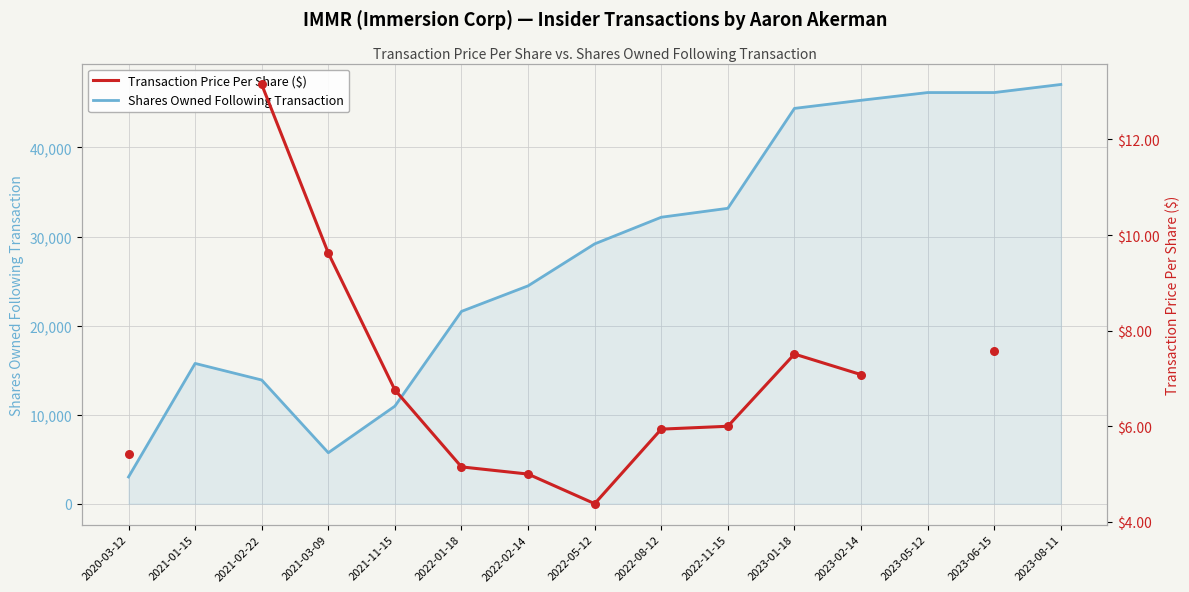

Is the value of Transaction Price Per Share ($) at 2023-01-18 greater than the value of Shares Owned Following Transaction at 2023-02-14?

No